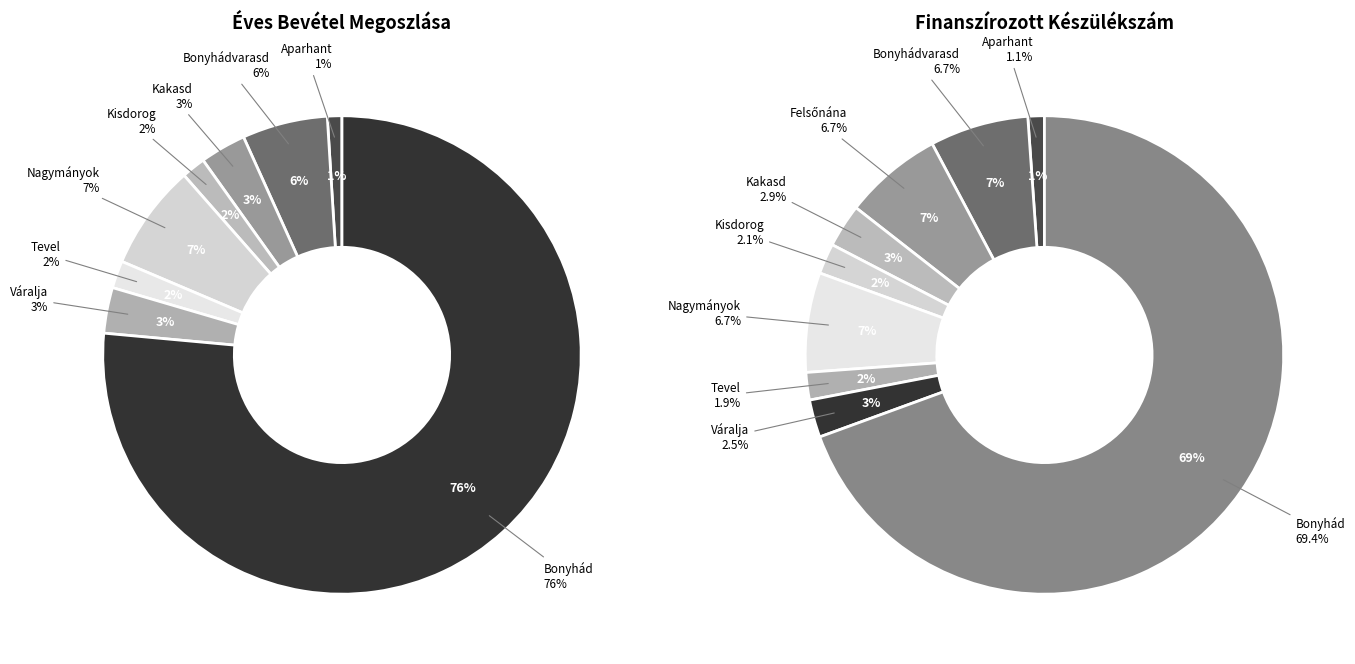

What percentage is NOT represented by Aparhant?

99.0%